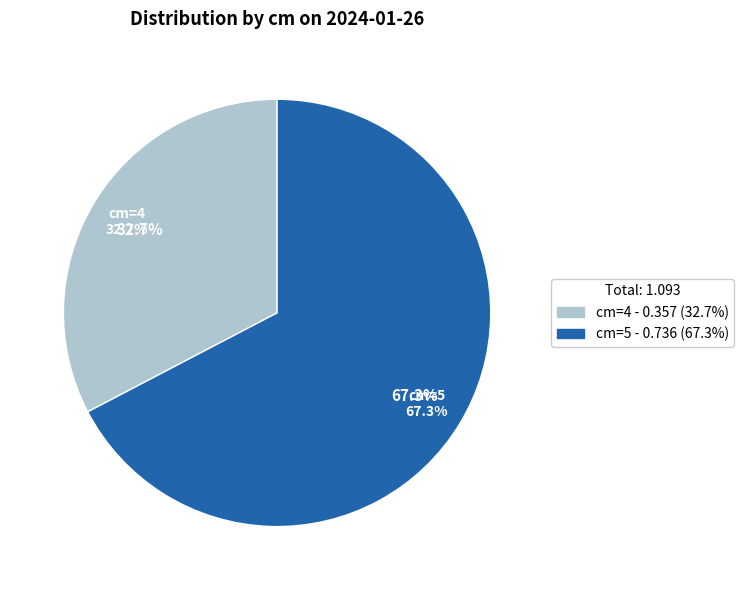

To the nearest percent, what is the difference between the 5 and 4 slice percentages?

35%